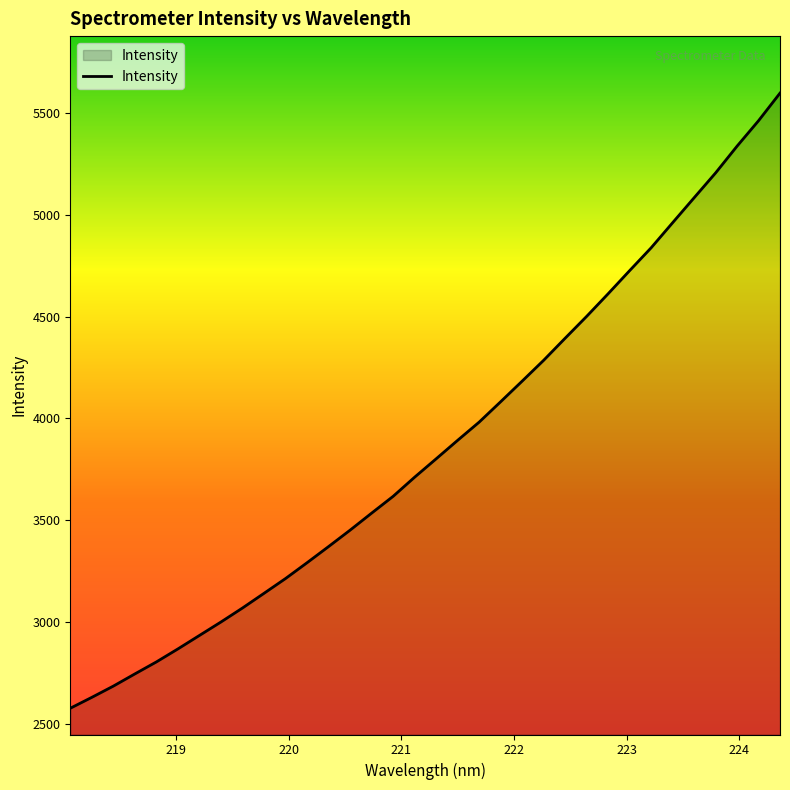

What is the smallest value displayed?

2577.1